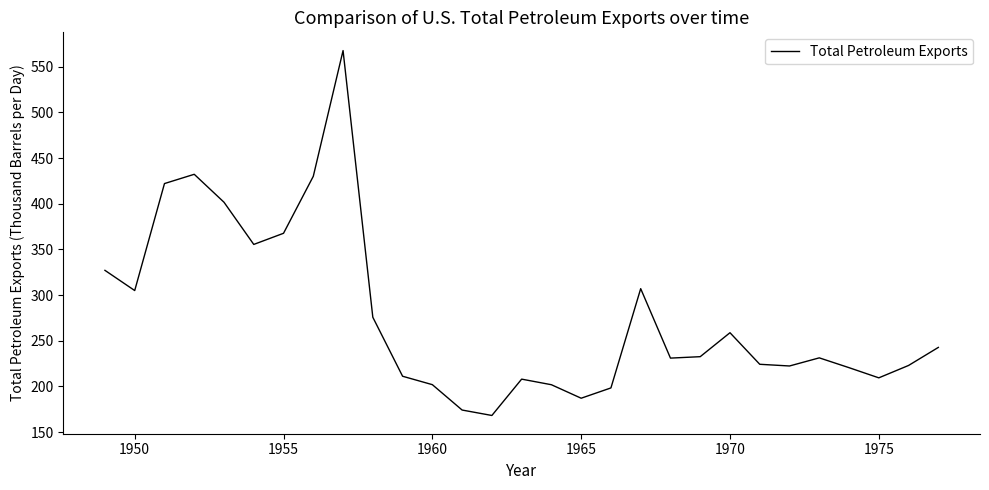

What is the minimum value shown in the chart?

168.2